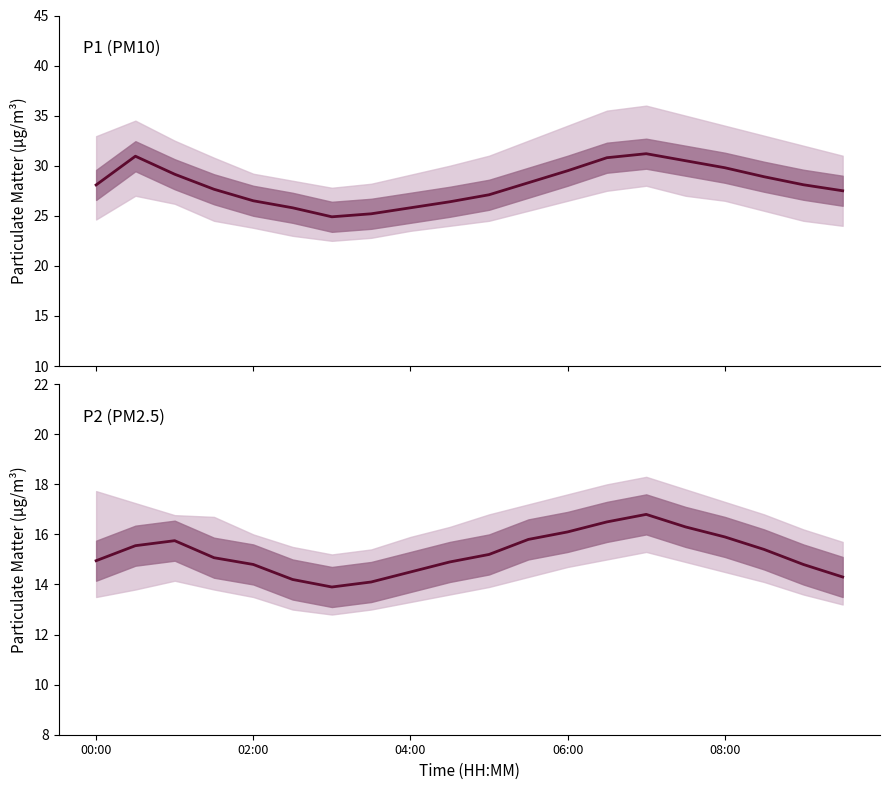

How many lines are shown in the chart?

2